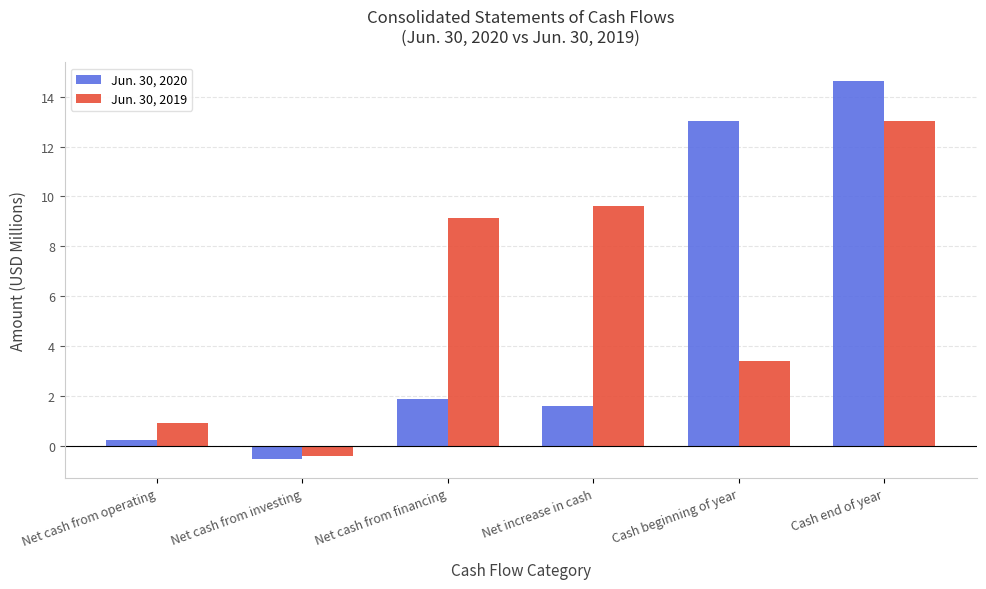

What is the difference between the maximum and second lowest values in the Jun. 30, 2020 series?

14.4